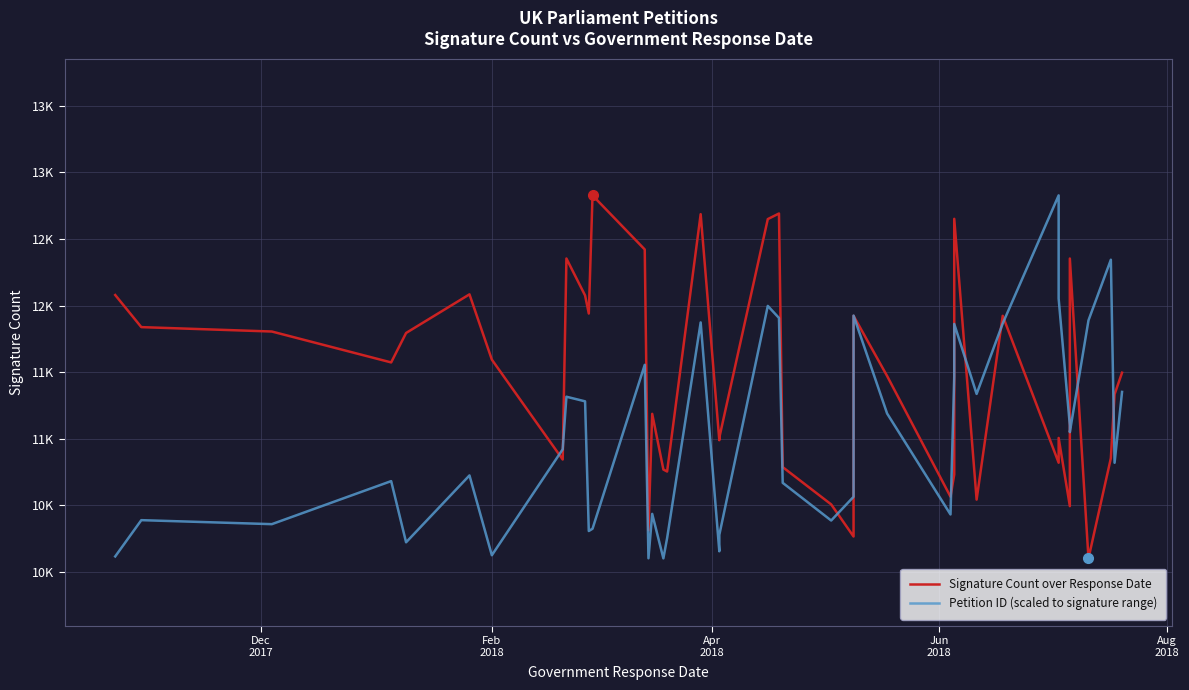

What is the maximum value shown in the chart?

12828.0